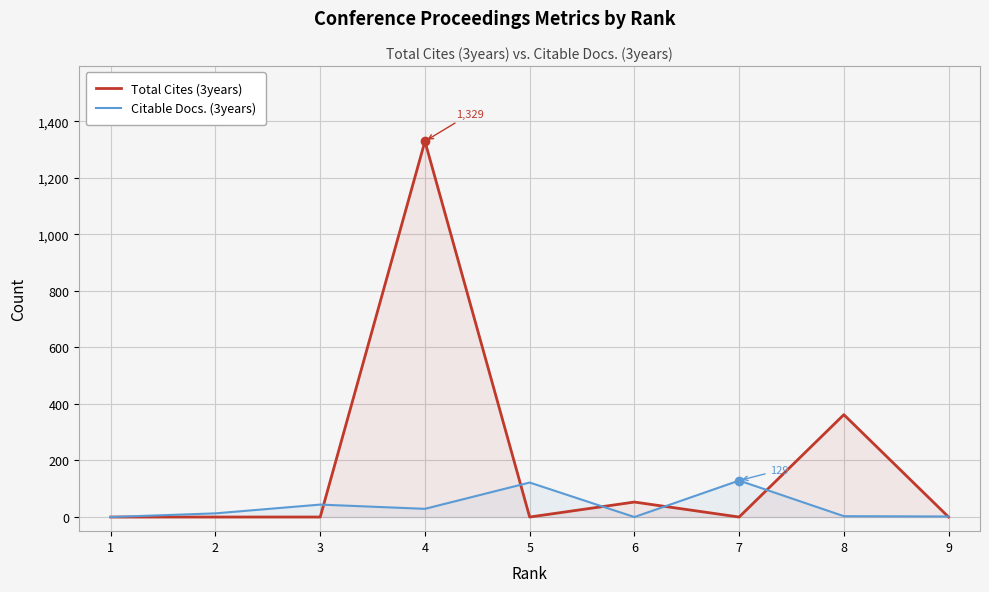

What is the greatest value displayed?

1329